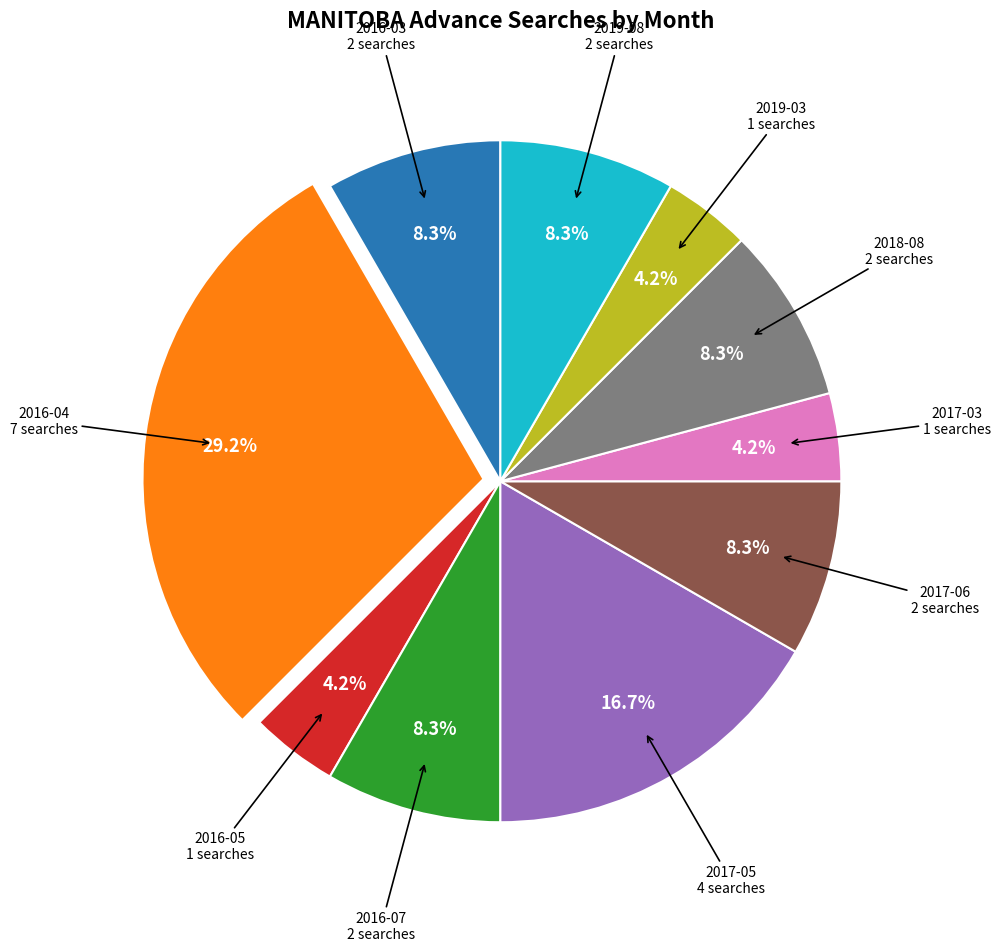

Is there a majority slice in this chart?

No